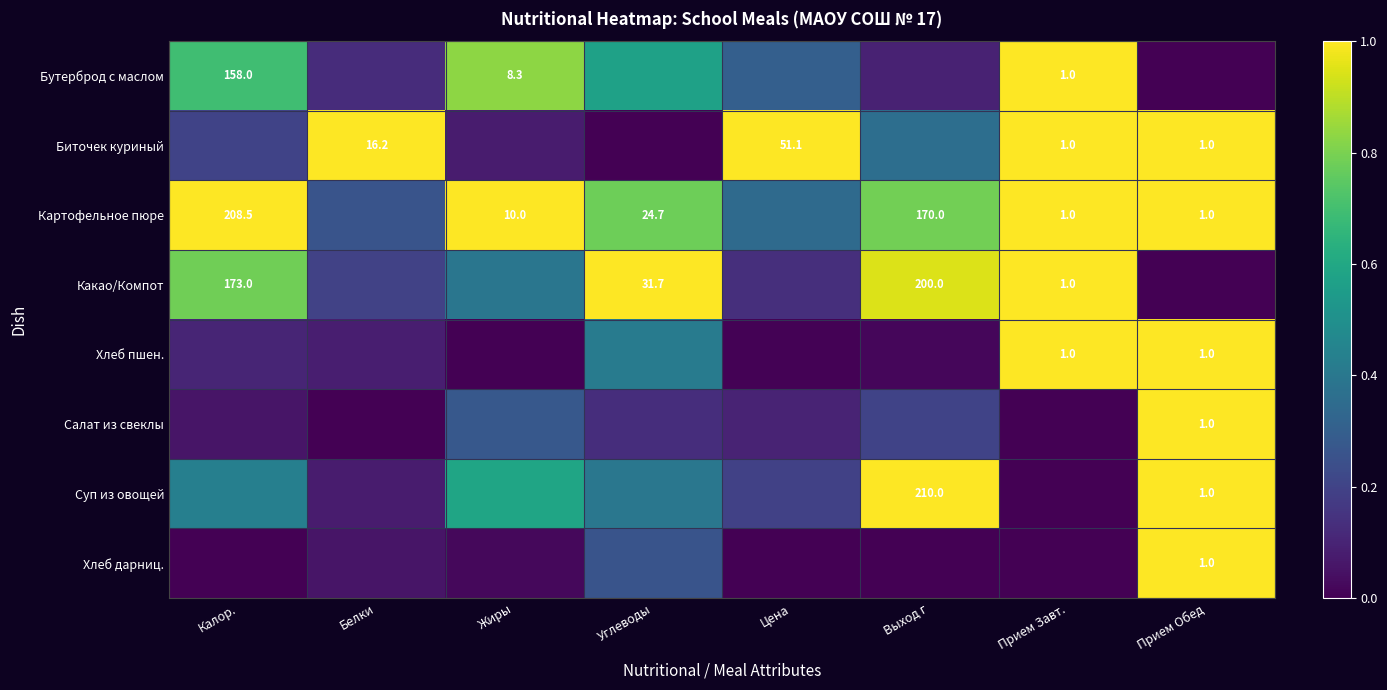

What is the maximum value shown in the chart?

1.0